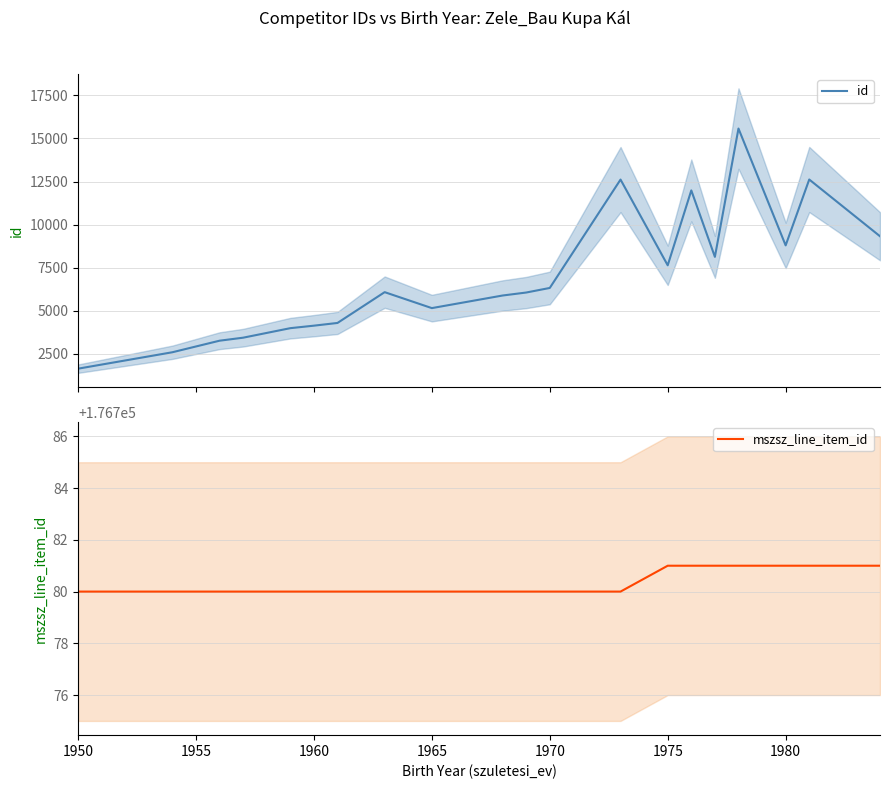

What is the sum of all id values?

139419